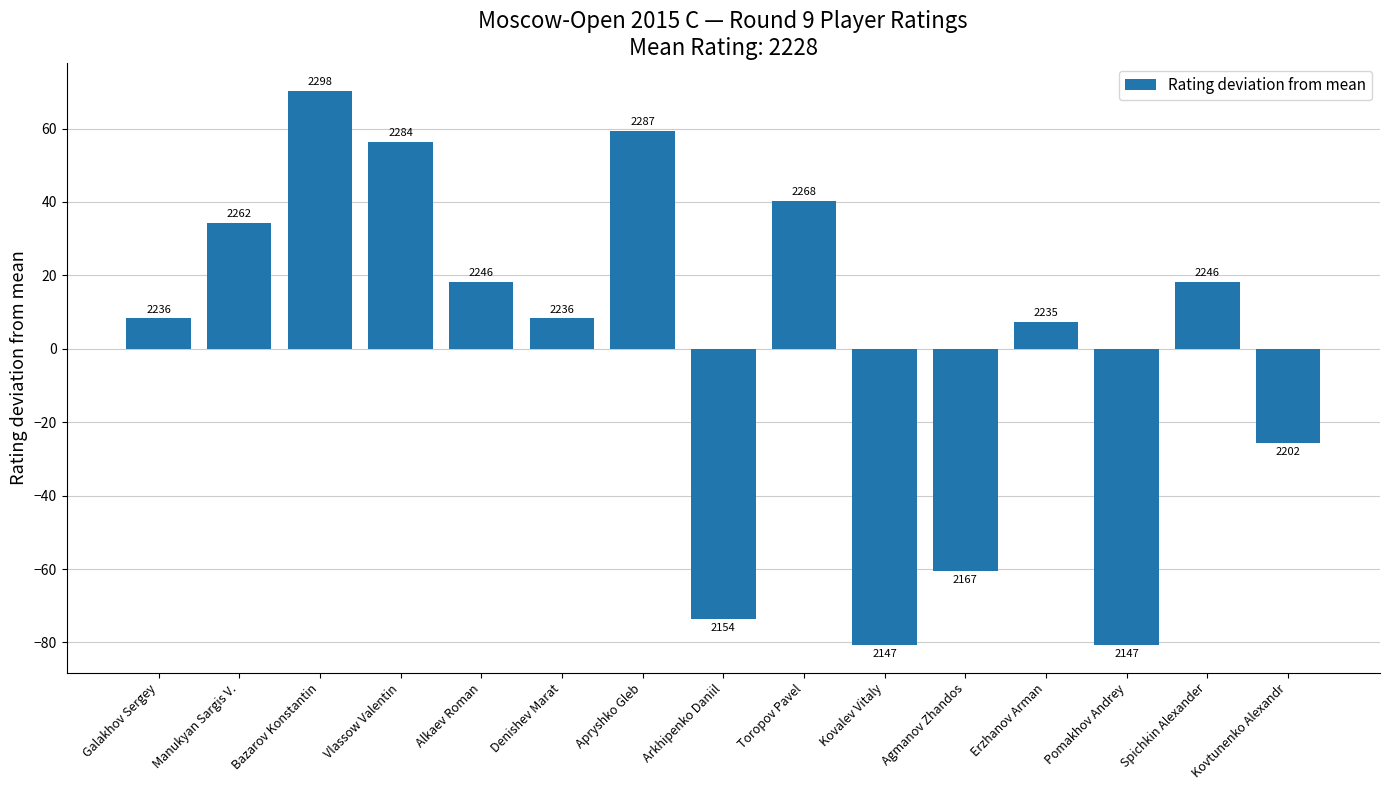

What is the maximum value shown in the chart?

70.3